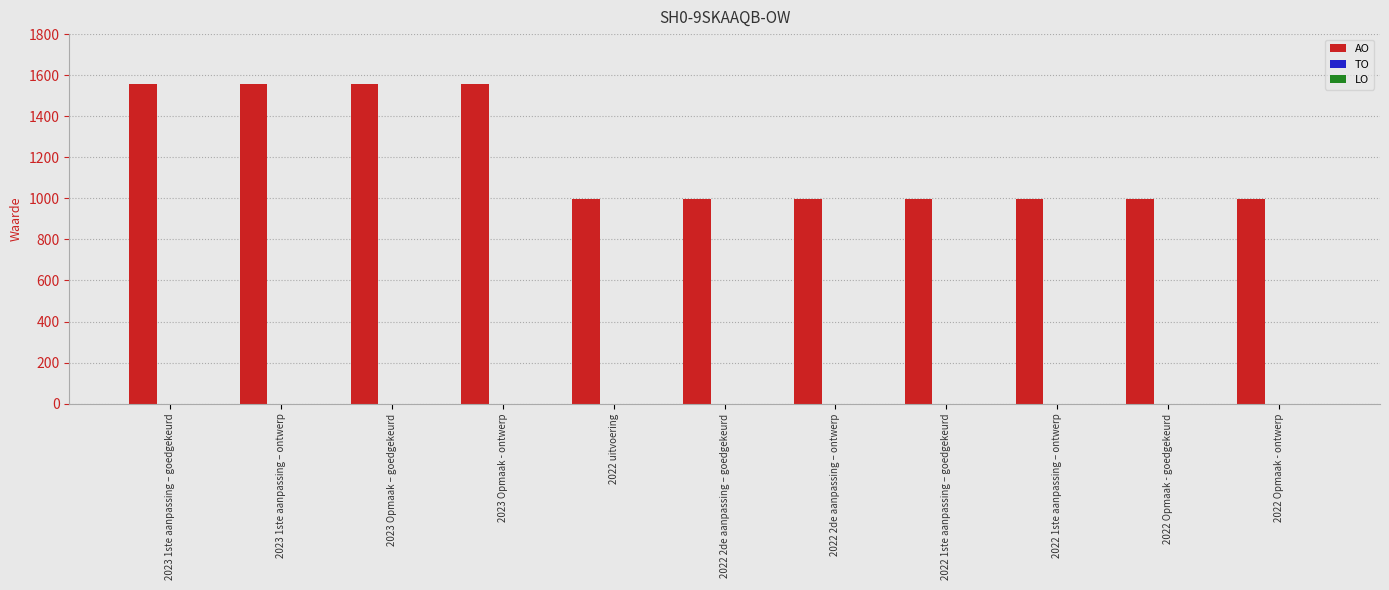

The value at 2022 2de aanpassing – ontwerp is 405. True or false?

False